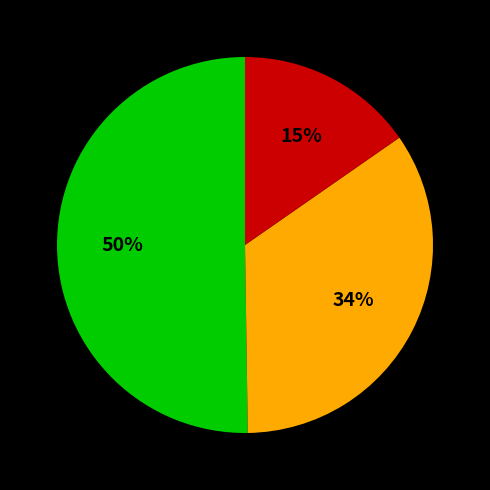

To the nearest percent, what is the average slice percentage?

33%